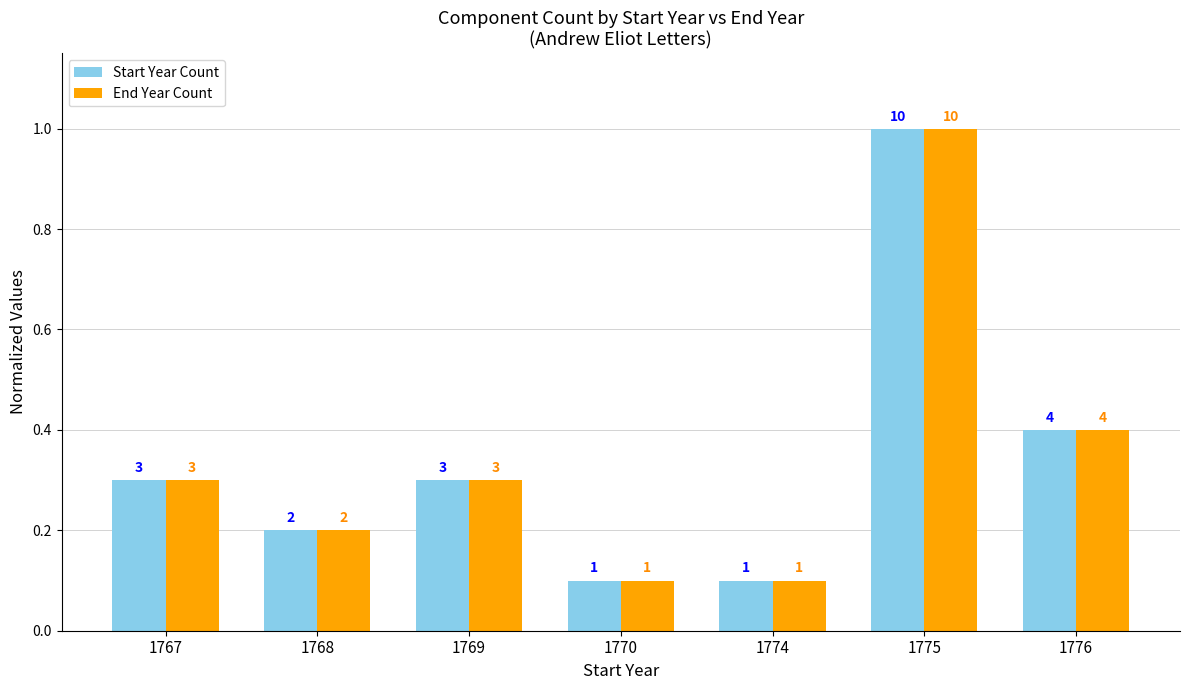

Count the Start Year Count values in the range 0 to 1.

7